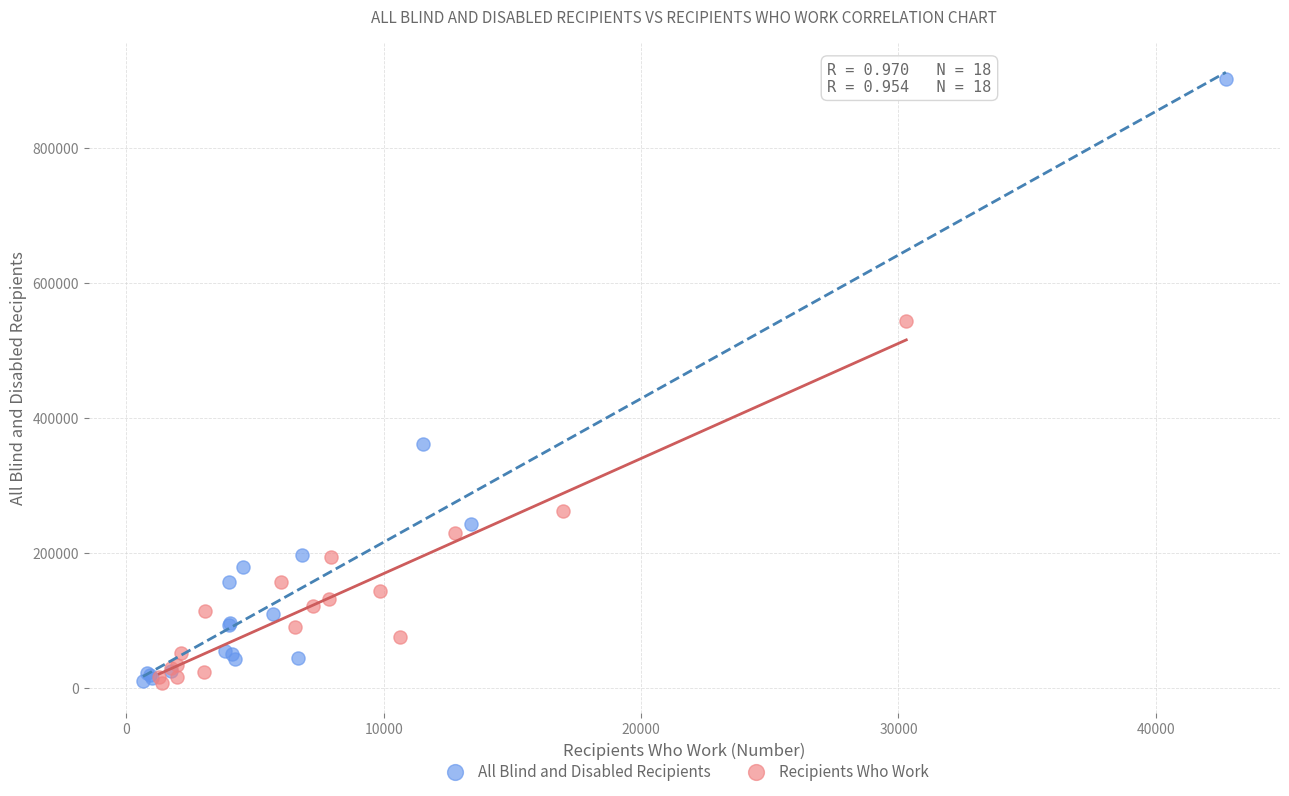

Which series has the widest spread of Y values?

All Blind and Disabled Recipients